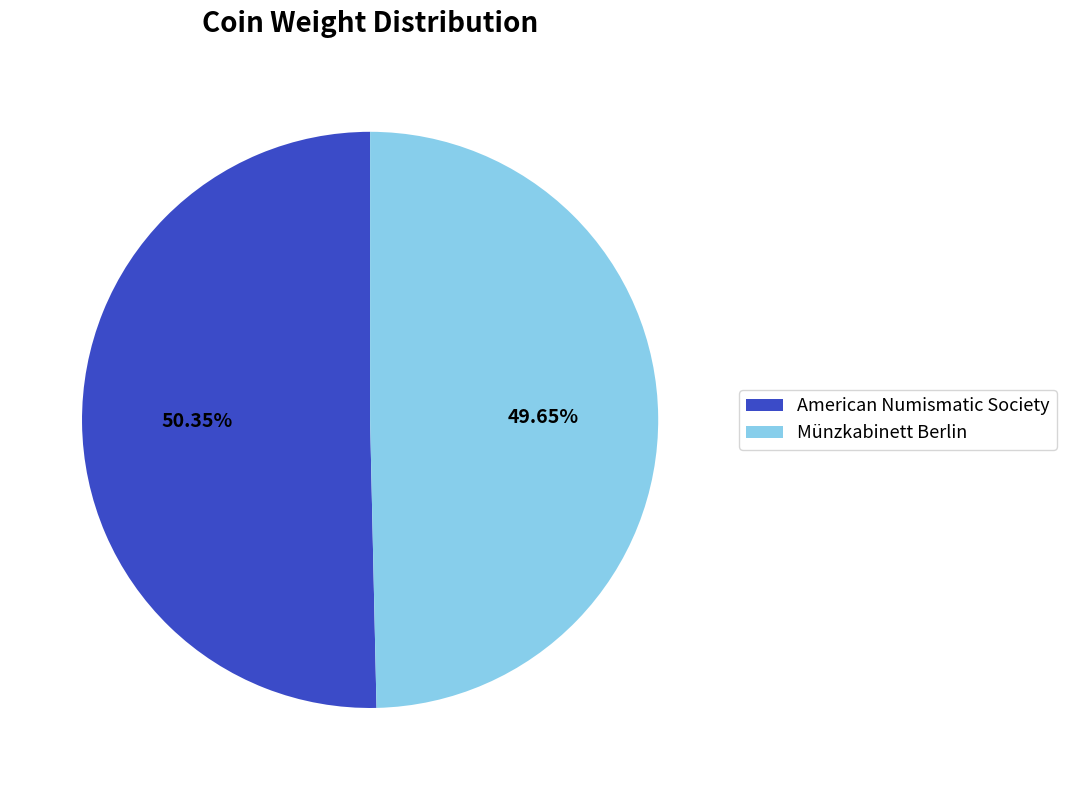

What percentage do Münzkabinett Berlin and American Numismatic Society together represent?

100.0%